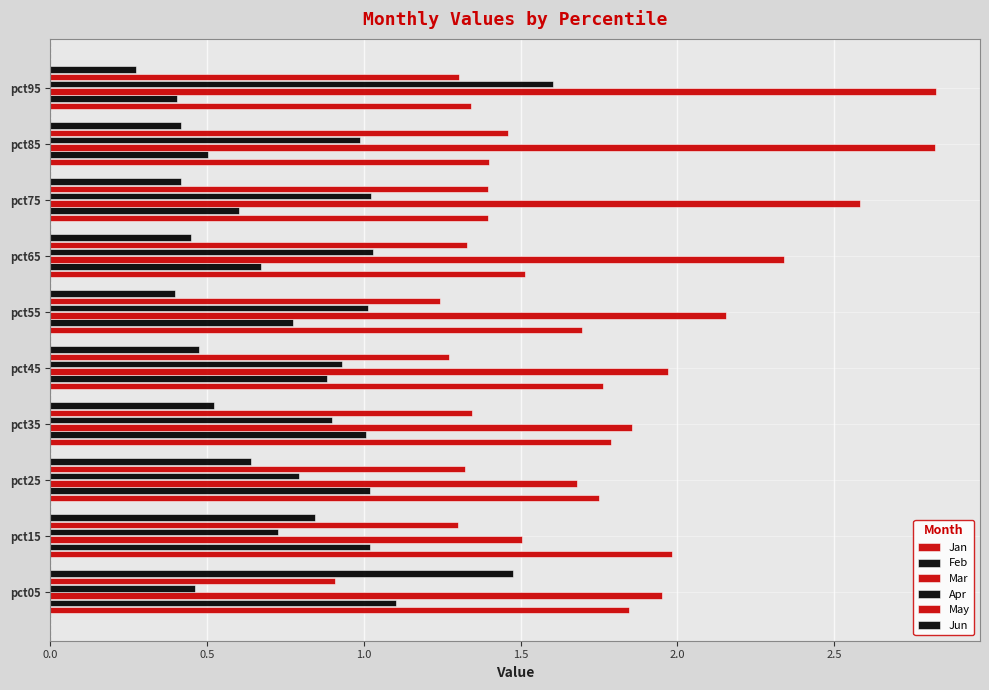

How many data points in Mar are above 2?

5